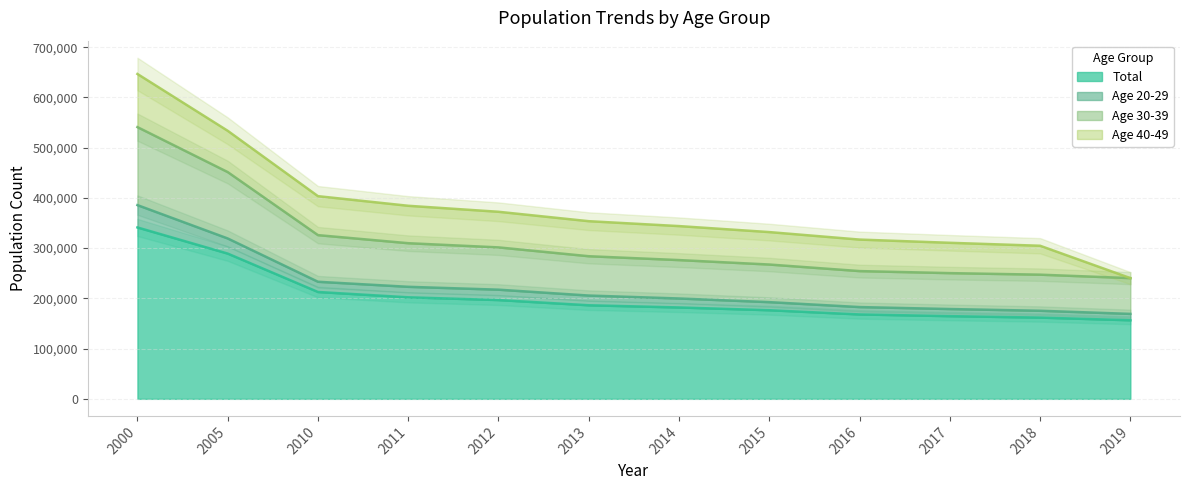

Is the value of Age 30-39 at 2019 greater than the value of Total at 2010?

Yes